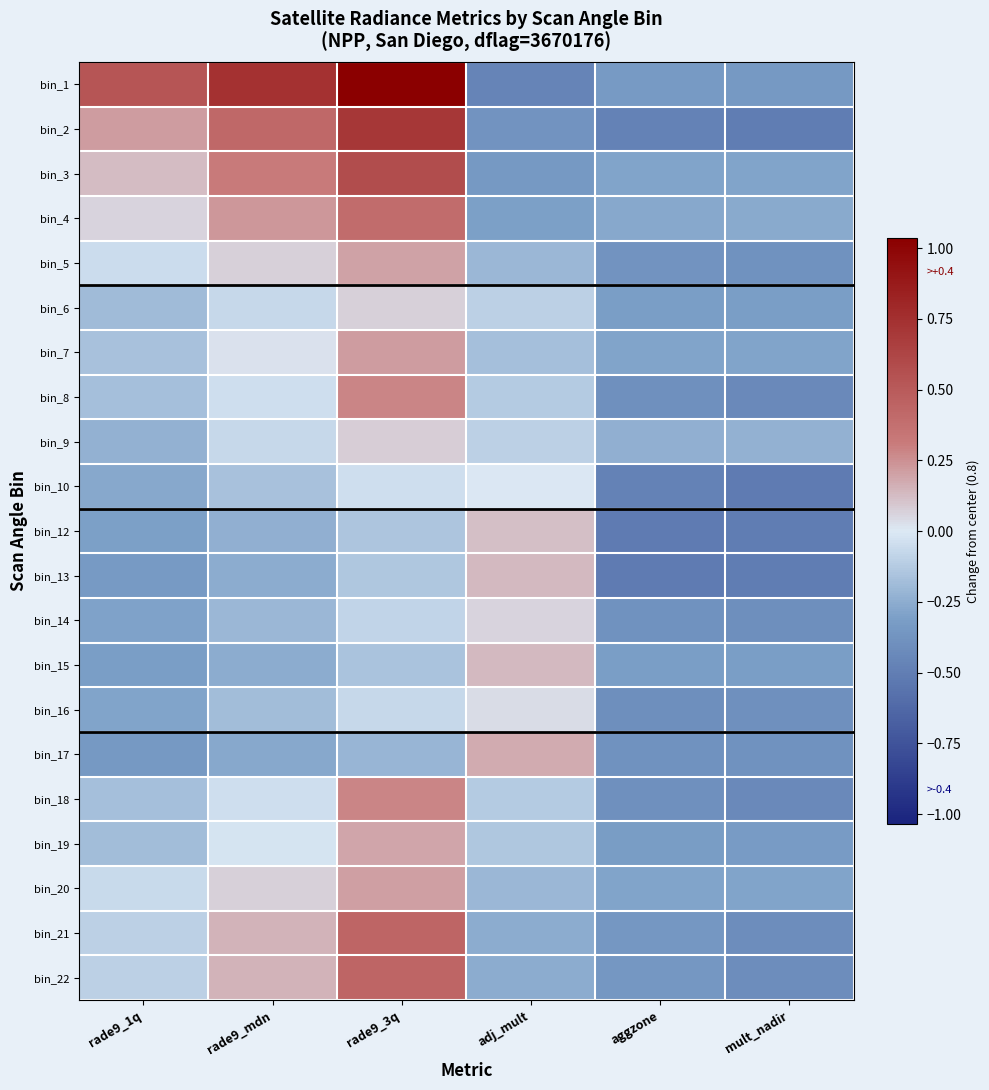

Which has a higher value, rade9_3q or adj_mult?

rade9_3q